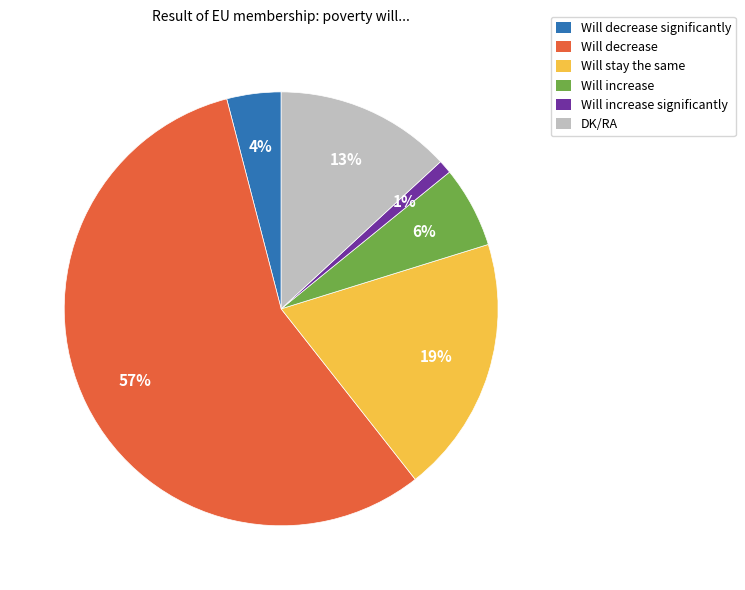

Between Will decrease significantly and Will increase significantly, which is larger?

Will decrease significantly